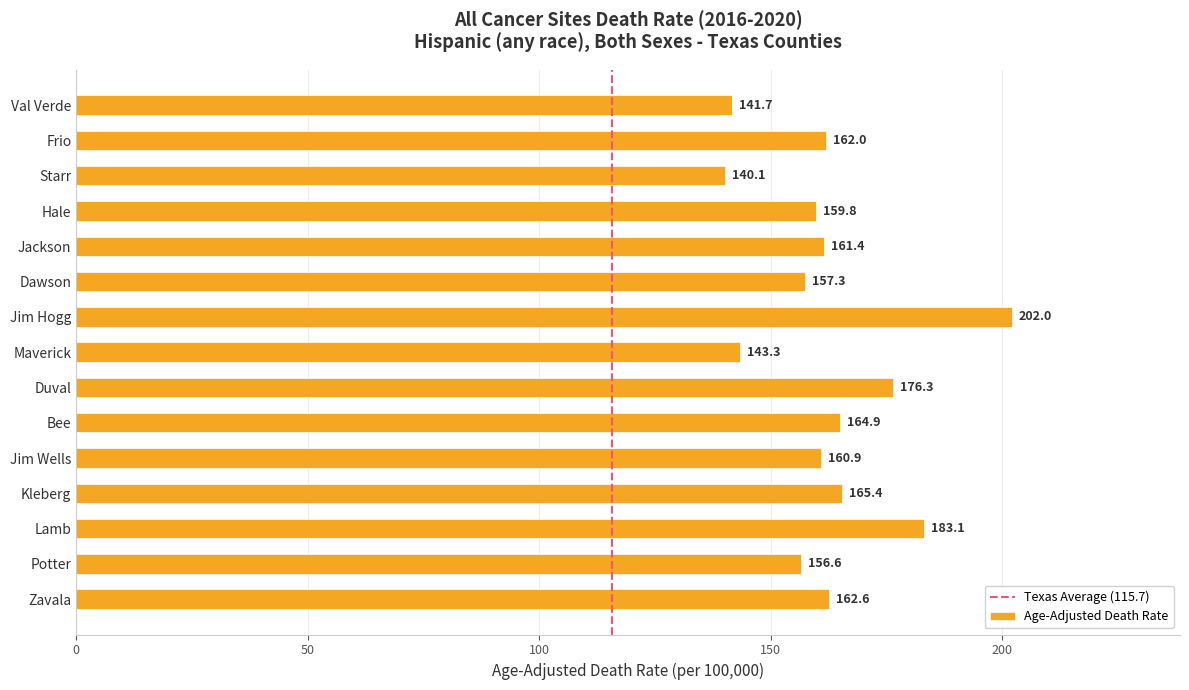

What is the label of the 7th bar from the top?

Jim Hogg